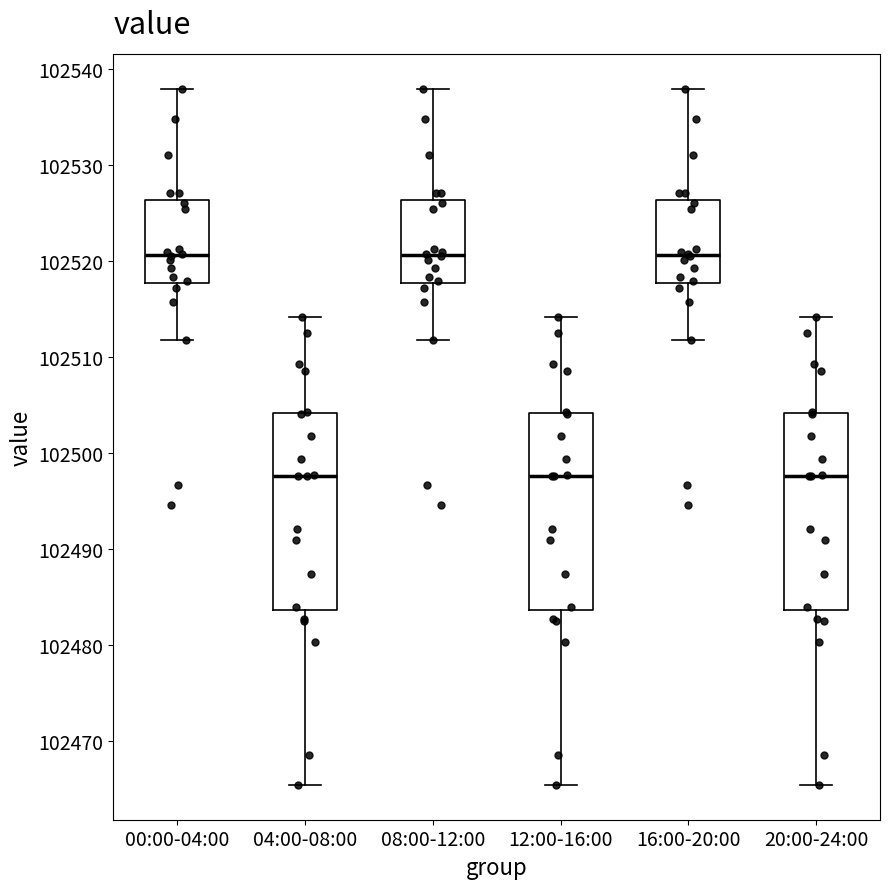

Reading left to right, transcribe this box plot: for each box, give where its median line is, the range the box spans, and where its two whiskers end, as read against the y-axis. The values are not printed on the chart, so give them approximately, as read against the axis.

00:00-04:00: median 102521, box 102518 to 102526, whiskers 102512 to 102538
04:00-08:00: median 102498, box 102484 to 102504, whiskers 102465 to 102514
08:00-12:00: median 102521, box 102518 to 102526, whiskers 102512 to 102538
12:00-16:00: median 102498, box 102484 to 102504, whiskers 102465 to 102514
16:00-20:00: median 102521, box 102518 to 102526, whiskers 102512 to 102538
20:00-24:00: median 102498, box 102484 to 102504, whiskers 102465 to 102514